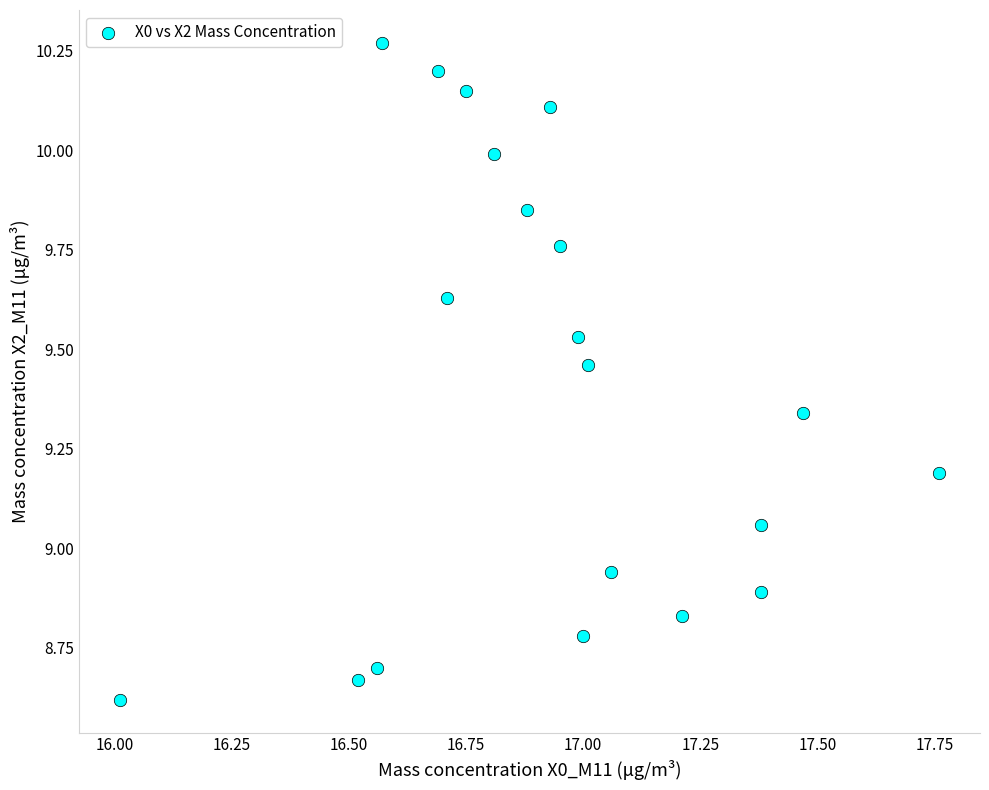

What is the range of X values (max minus min)?

1.8